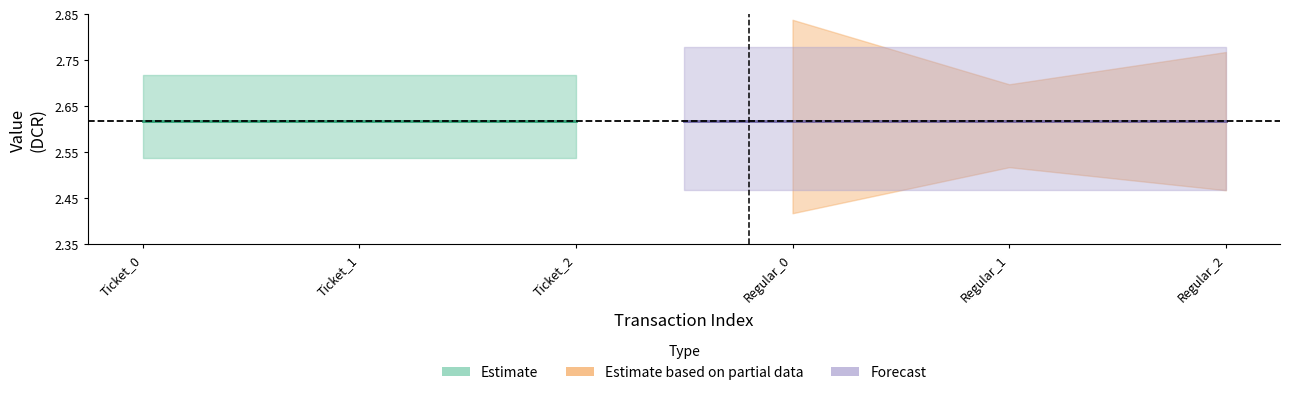

The value of value_regular at 2 is 2.6. True or false?

True